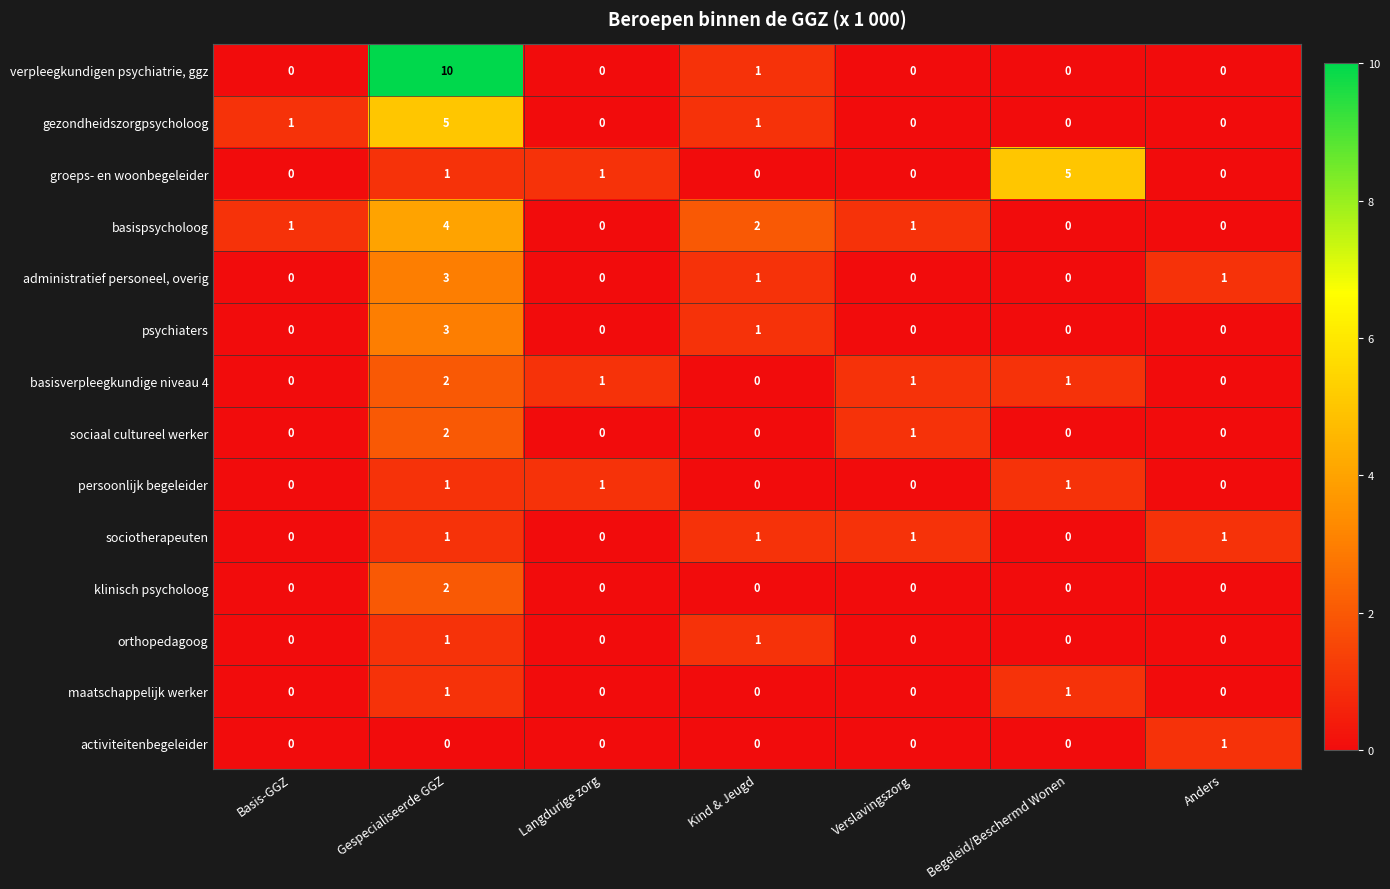

Is it true that psychiaters equals 1 at Gespecialiseerde GGZ?

False